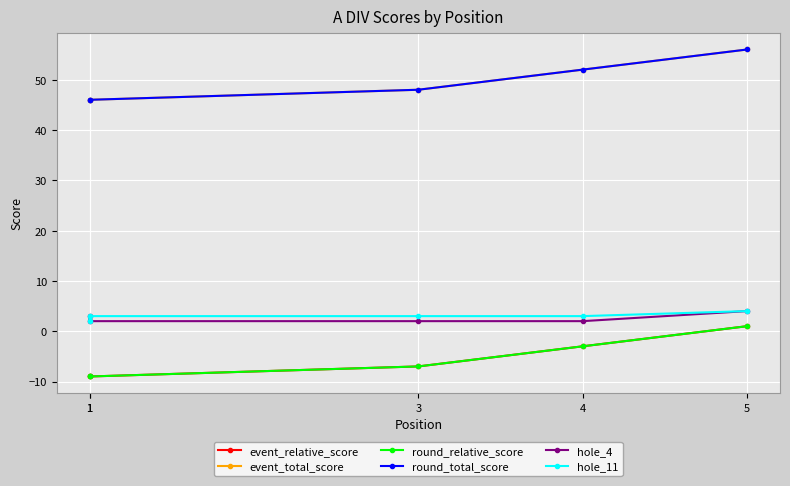

Is the value of round_relative_score at 1 greater than the value of event_relative_score at 4?

No